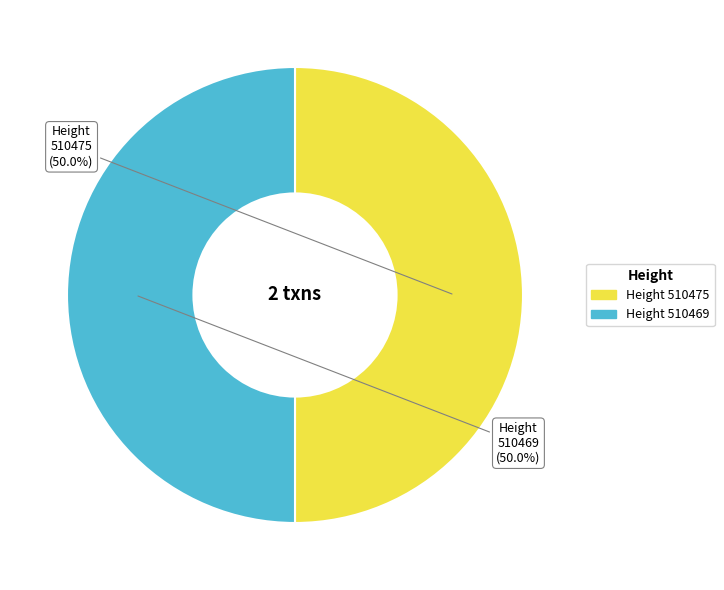

Count the number of slices in the pie.

2